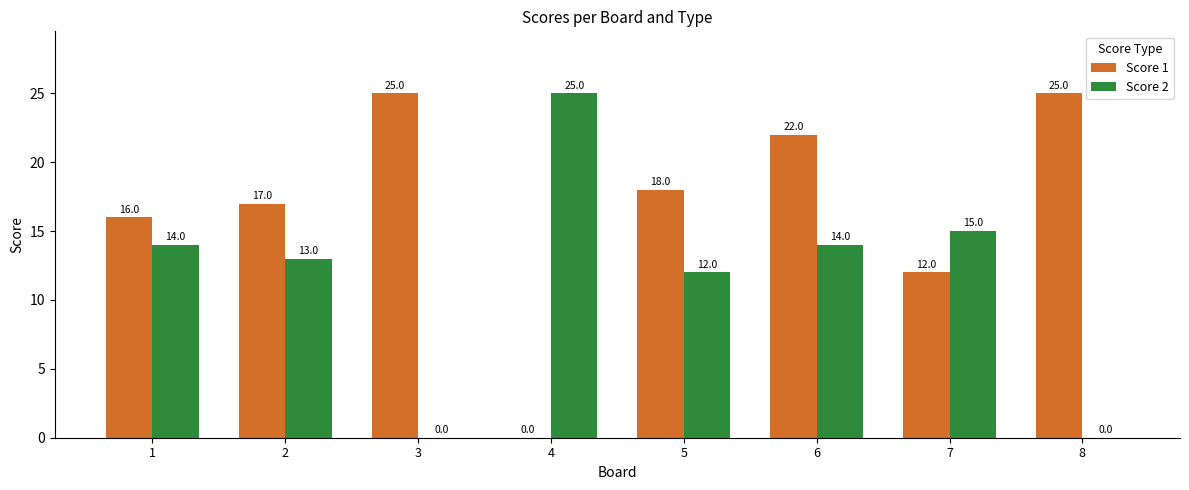

At which label is Score 2 closest to 12?

5